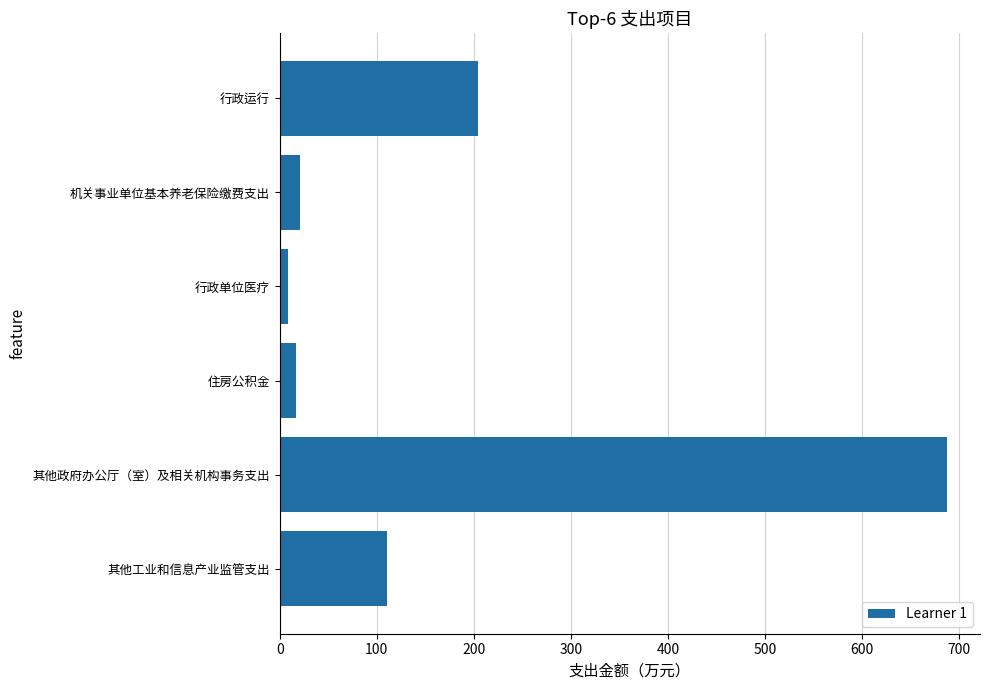

Between 住房公积金 and 其他工业和信息产业监管支出, which is larger?

其他工业和信息产业监管支出